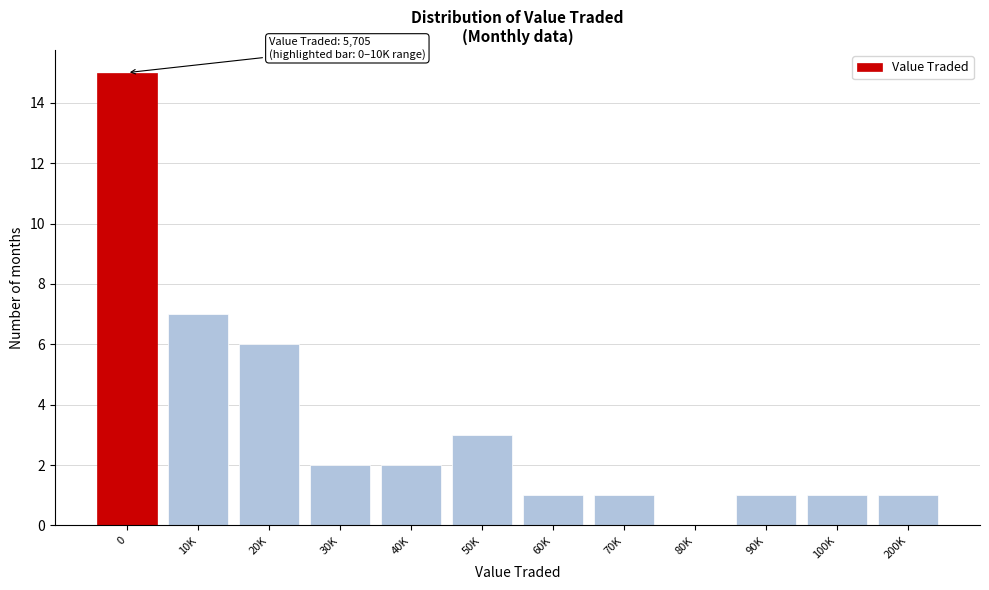

Reading left to right, extract all data points from this chart.

0=15	10K=7	20K=6	30K=2	40K=2	50K=3	60K=1	70K=1	80K=0	90K=1	100K=1	200K=1